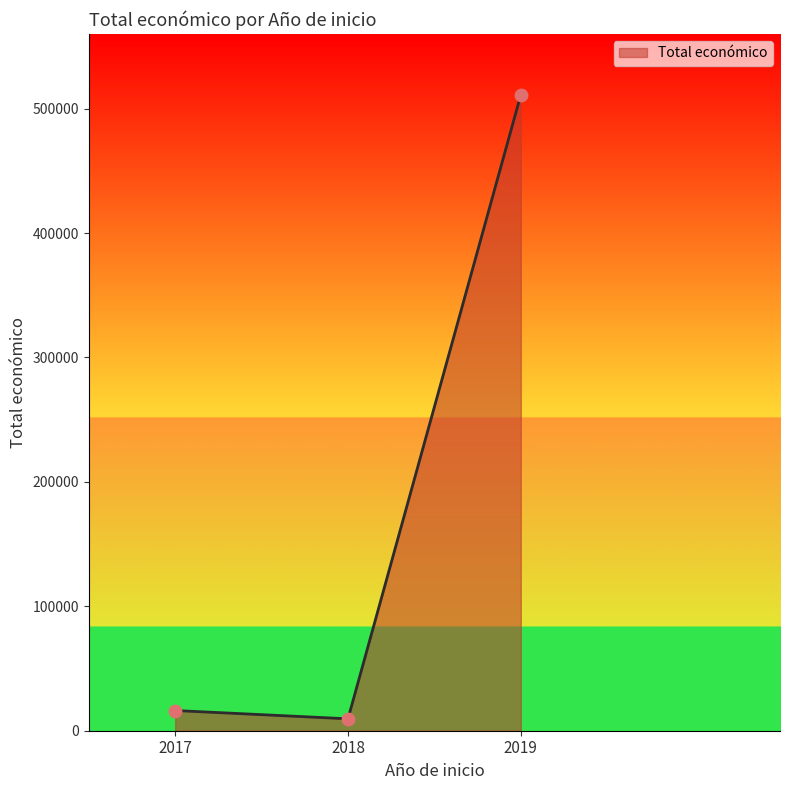

Between 2017 and 2019, which is larger?

2019